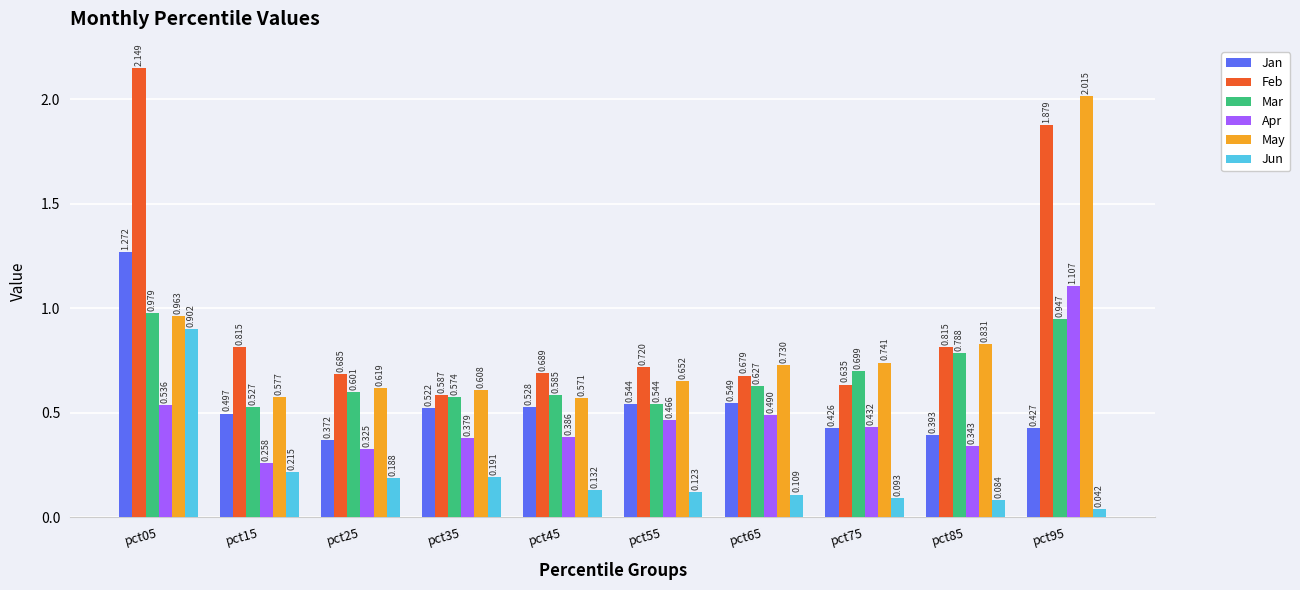

What is the total value across all series at pct85?

3.3